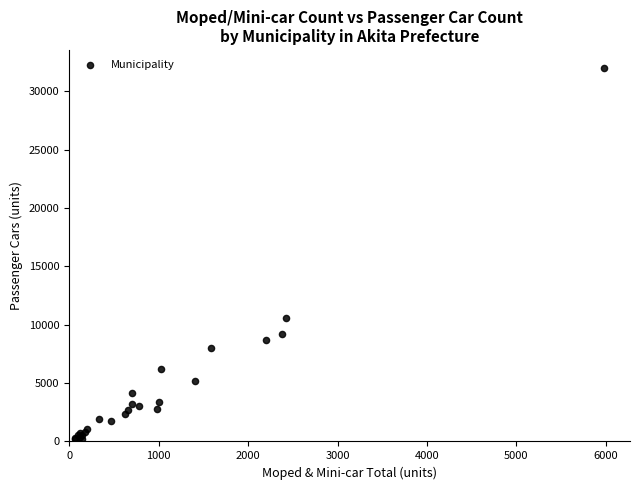

What Y value in the scatter plot is closest to 16075?

10608